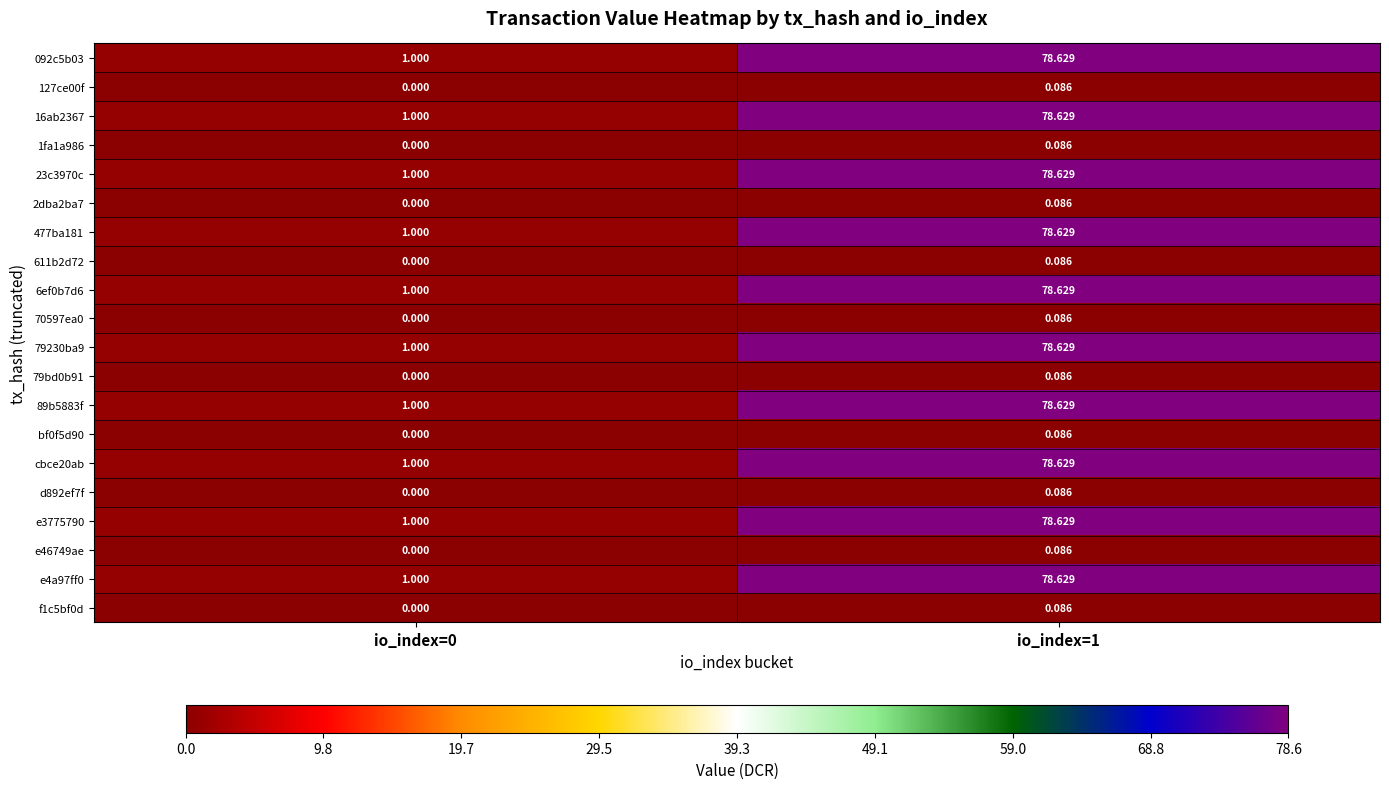

Is the value of 092c5b03 at io_index=0 greater than the value of 6ef0b7d6 at io_index=1?

No